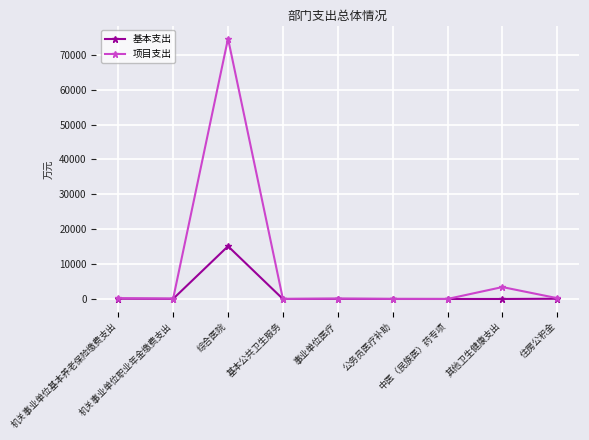

Does the chart have visible grid lines?

Yes